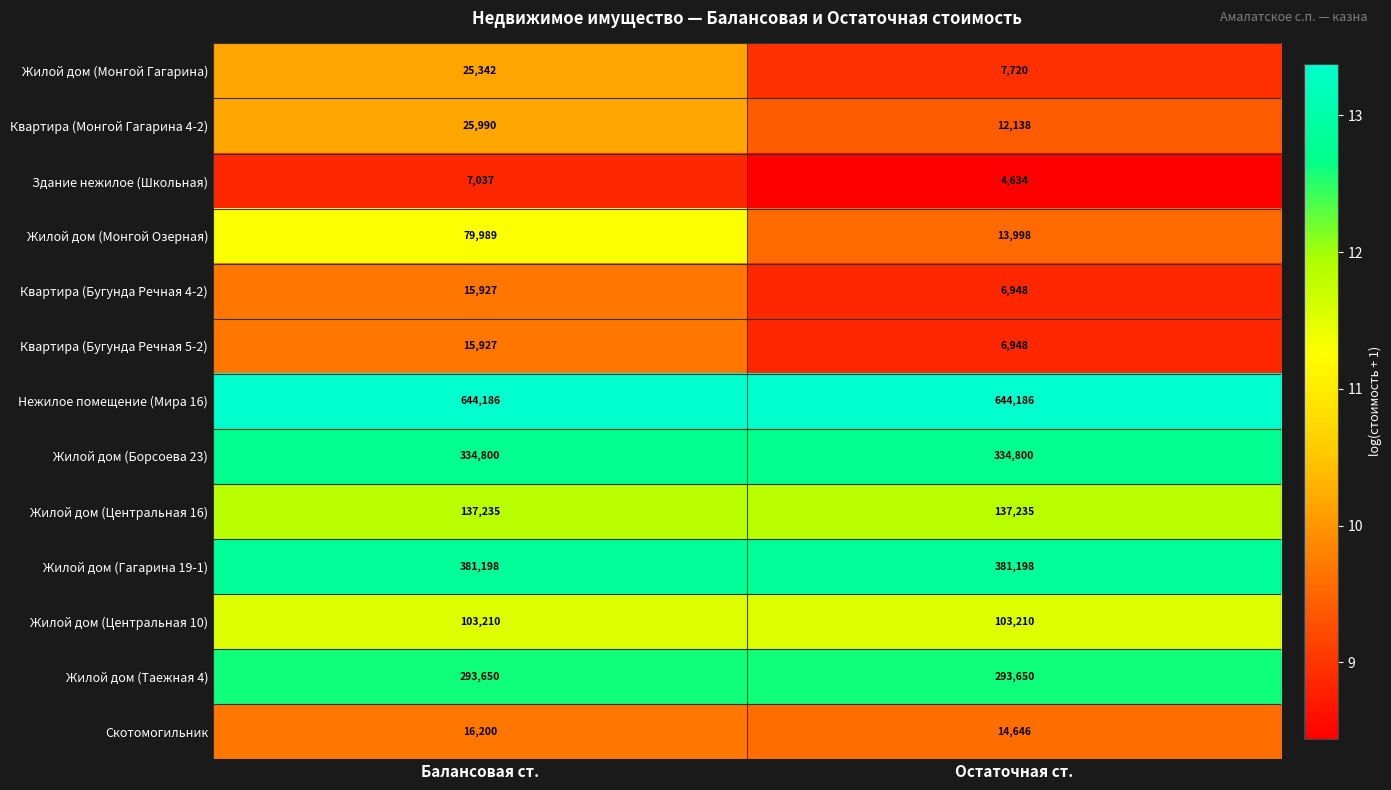

Which label corresponds to the smallest value in the chart?

Остаточная ст.